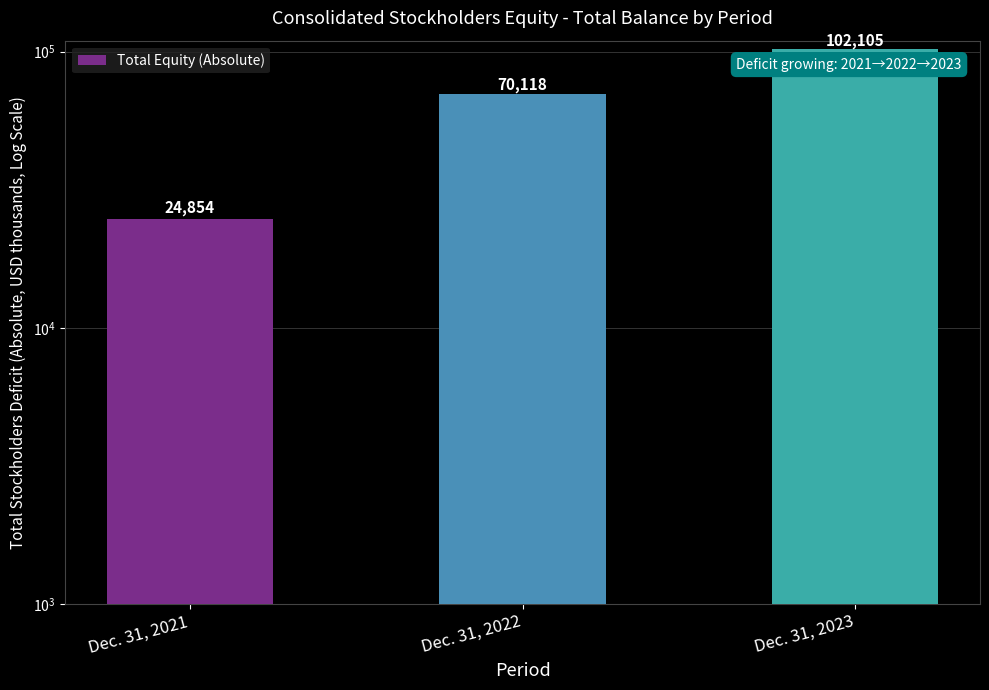

Count the values in the range 24854 to 102105.

3